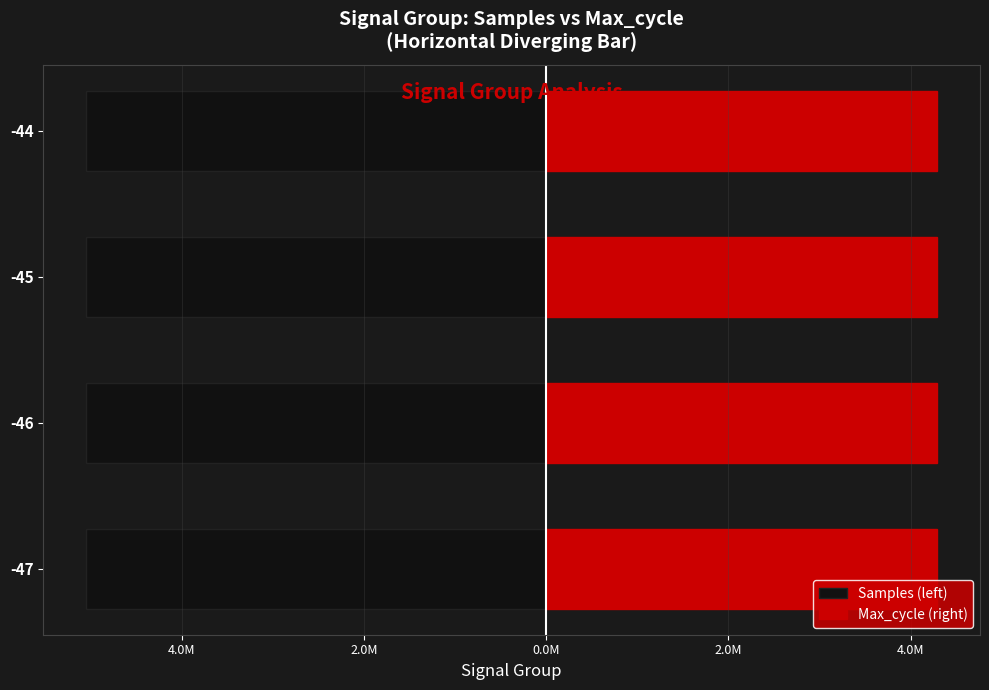

What is the maximum value shown in the chart?

4.3